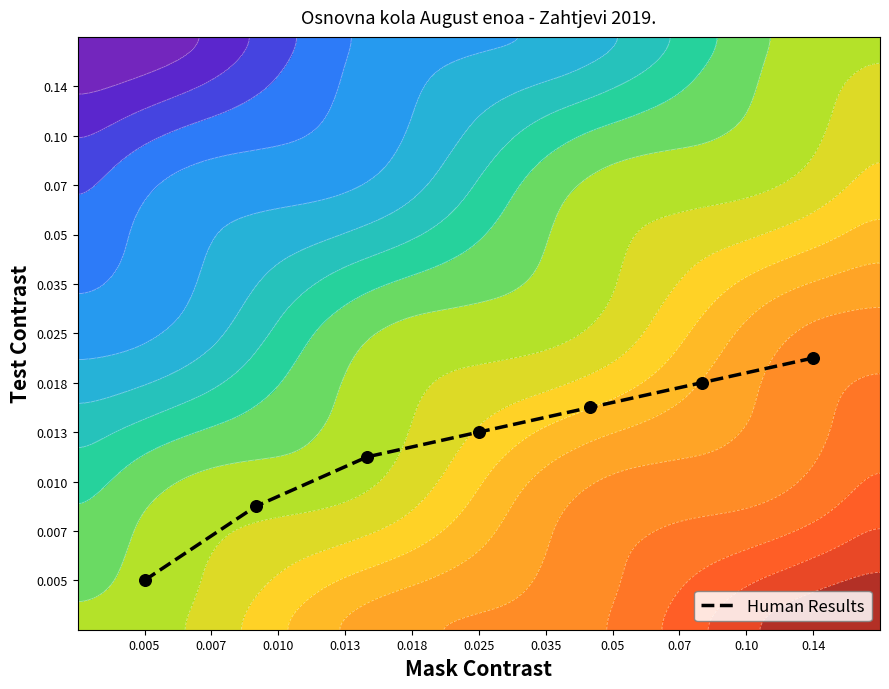

What is the average value?

-1.1